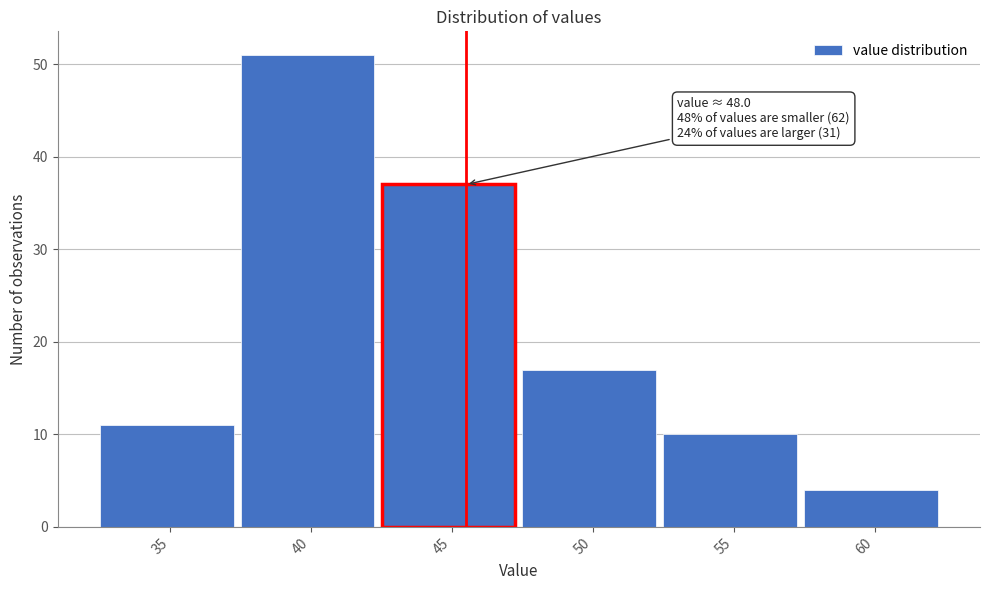

Reading left to right, extract all data points from this chart.

35=11	40=51	45=37	50=17	55=10	60=4